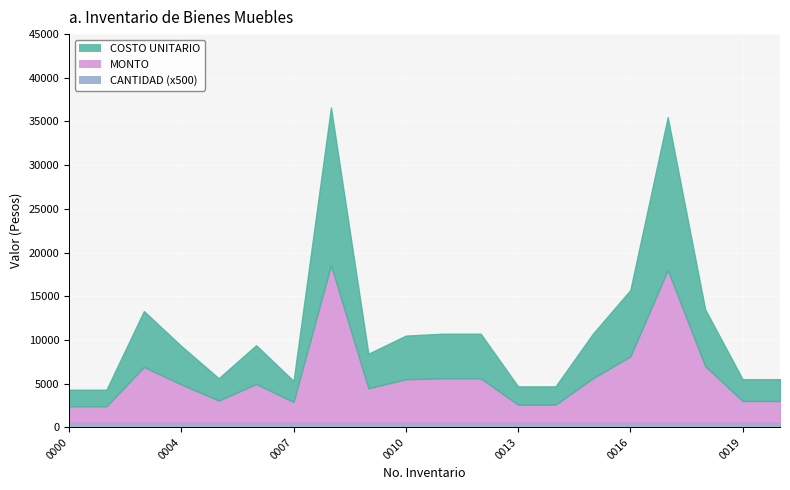

True or false: COSTO UNITARIO and CANTIDAD intersect in this chart.

False